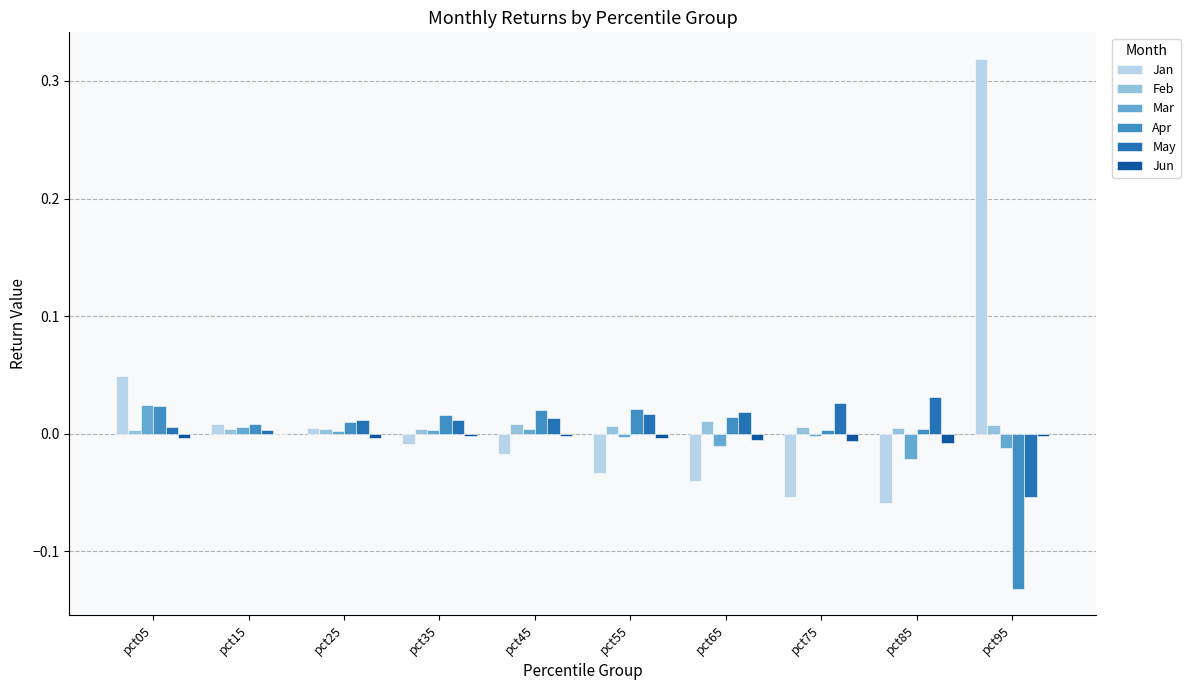

Is it true that Jun equals -0.0 at pct55?

True